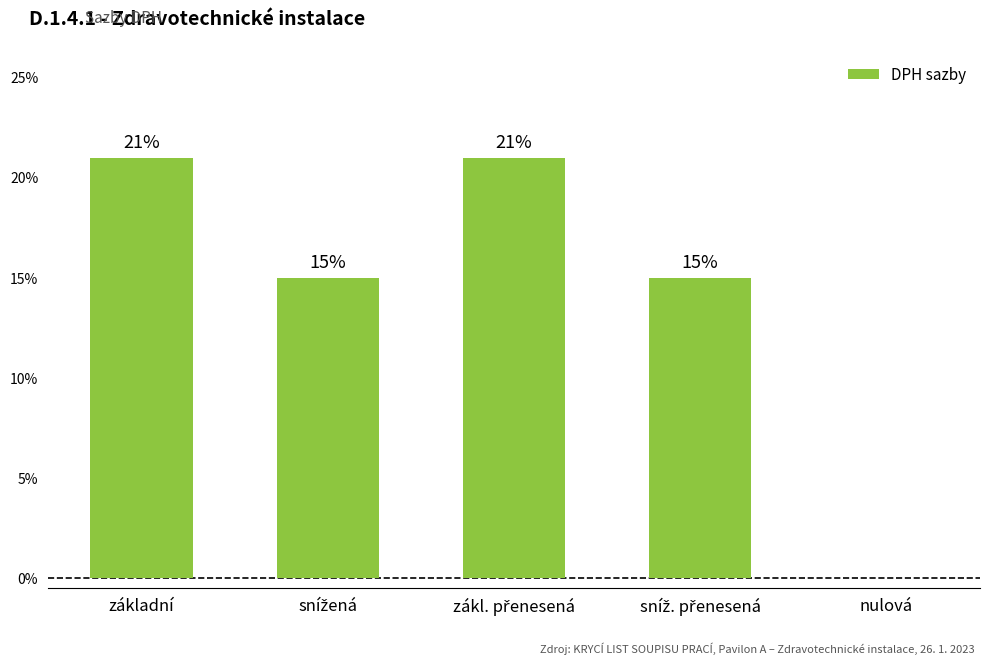

What position from the right is základní?

5